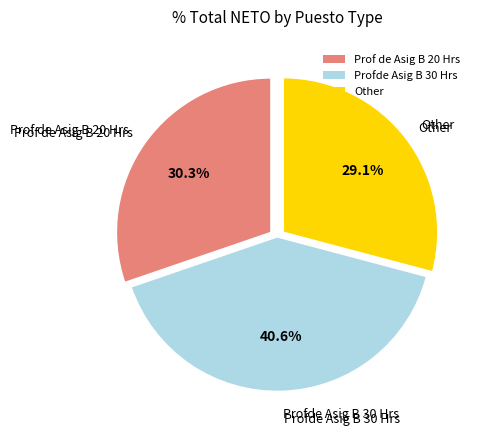

What portion of the pie excludes Prof de Asig B 20 Hrs?

69.7%